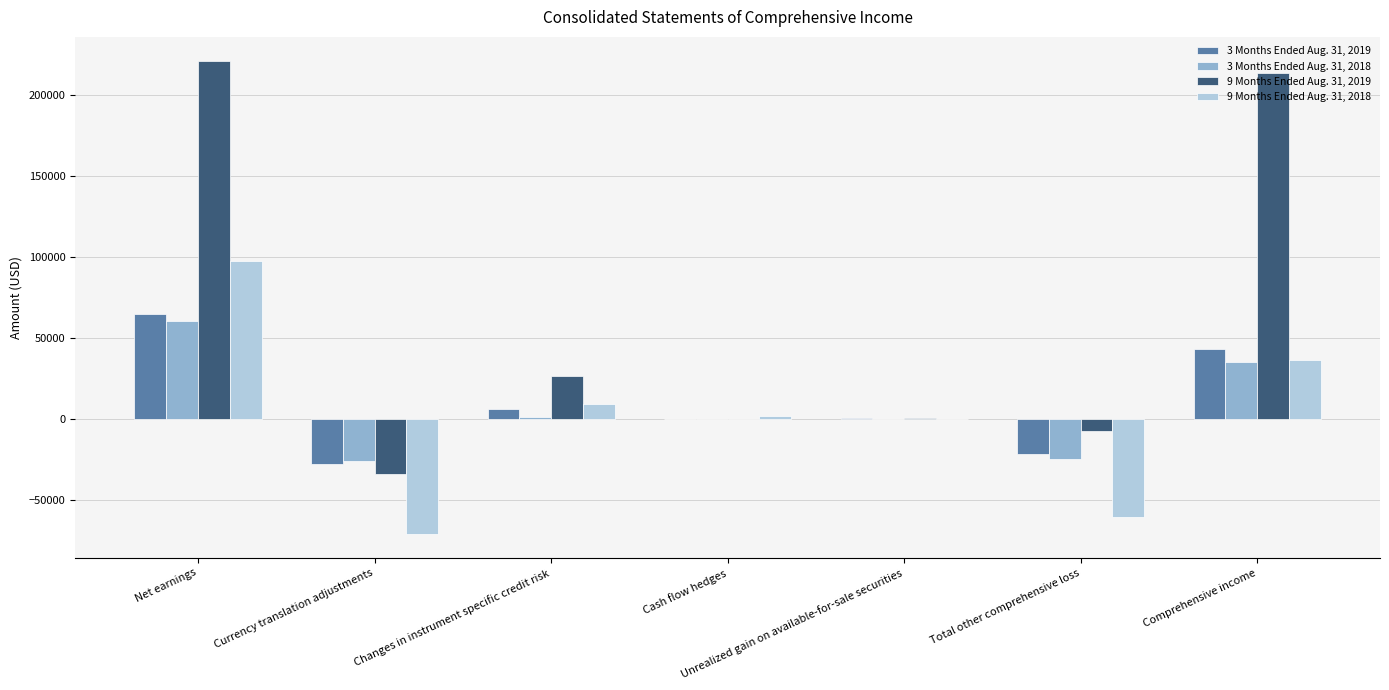

What is the sum of all 3 Months Ended Aug. 31, 2019 values?

63842